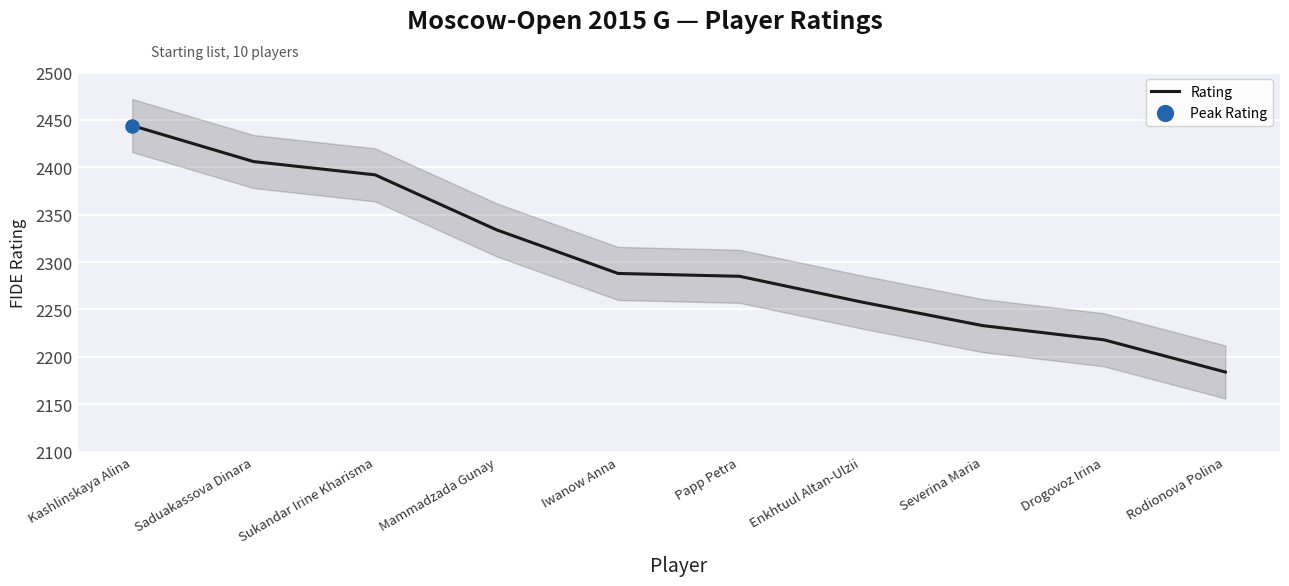

What is the change in value from Severina Maria to Drogovoz Irina?

-15